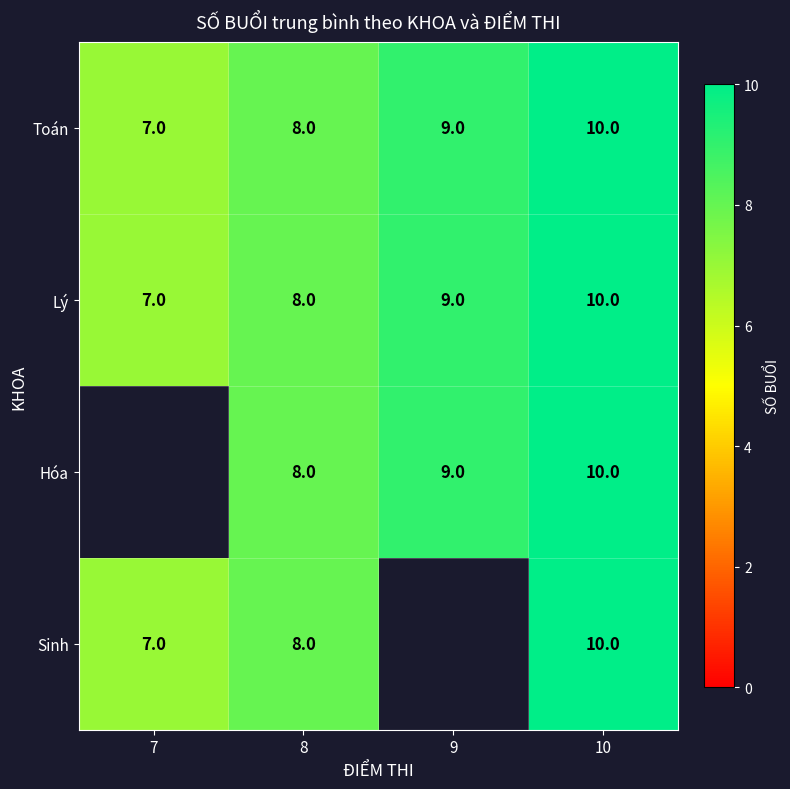

How many Lý values are between 8 and 10?

3